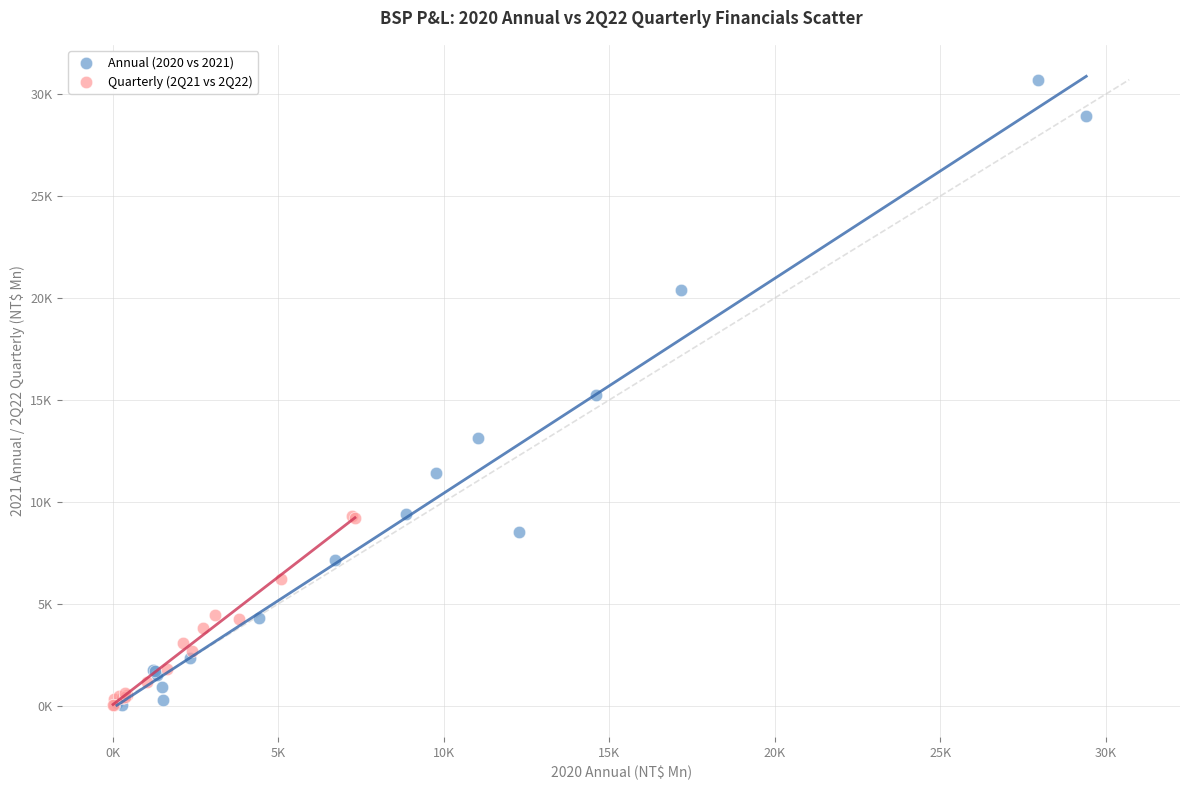

What are all the series names shown in the legend?

Annual (2020 vs 2021), Quarterly (2Q21 vs 2Q22)